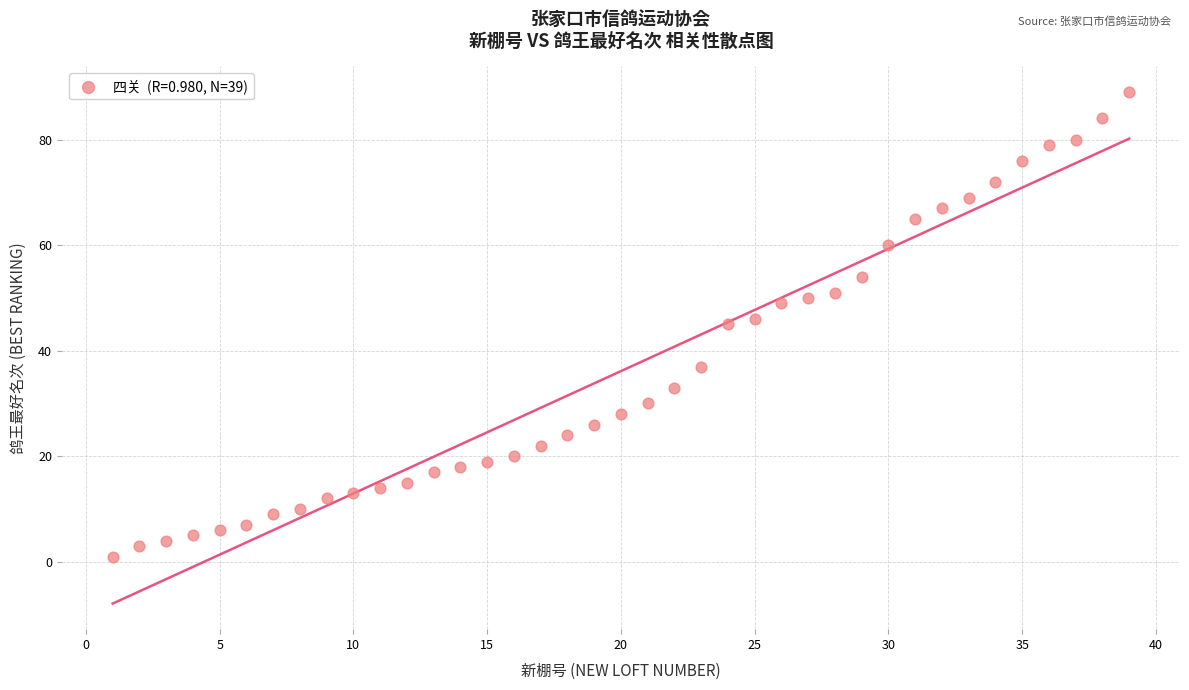

What is the range of Y values (max minus min)?

88